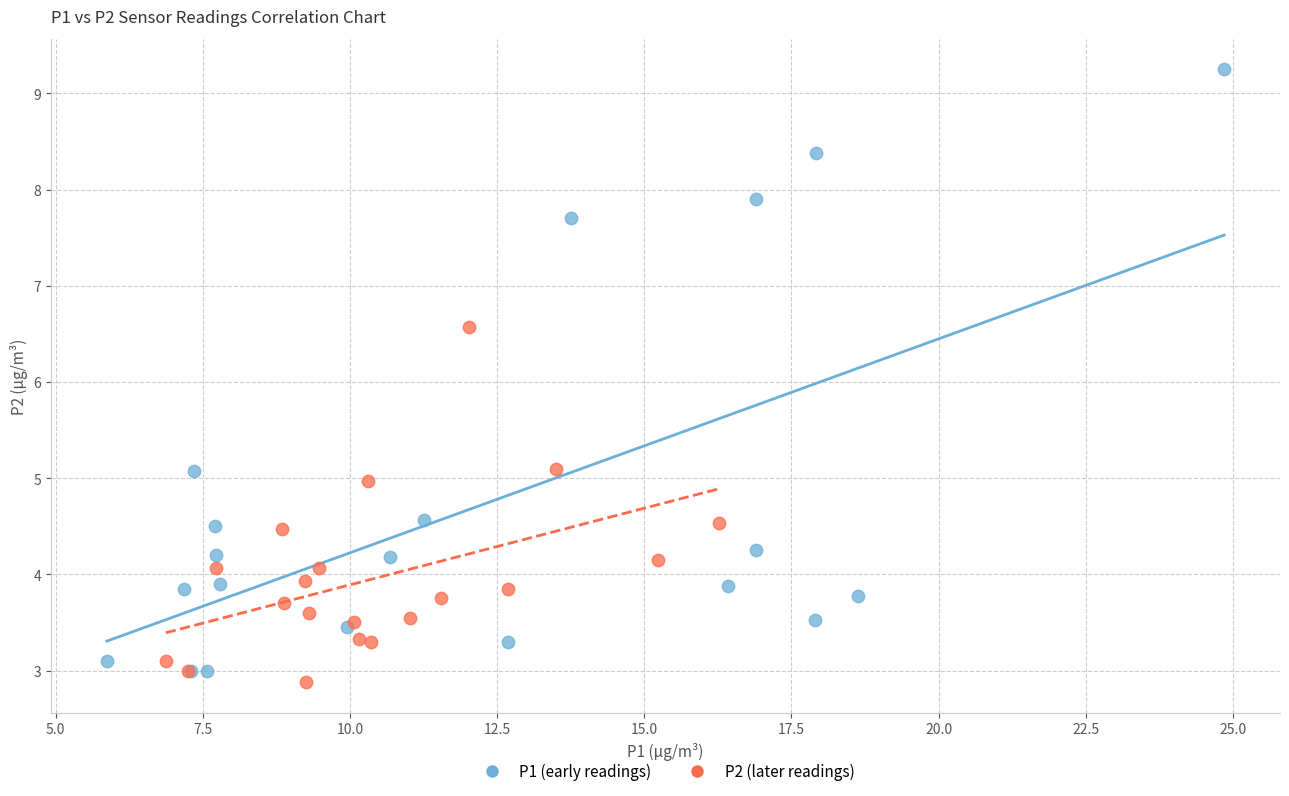

Which series has the largest Y range (max minus min)?

P1 (early readings)